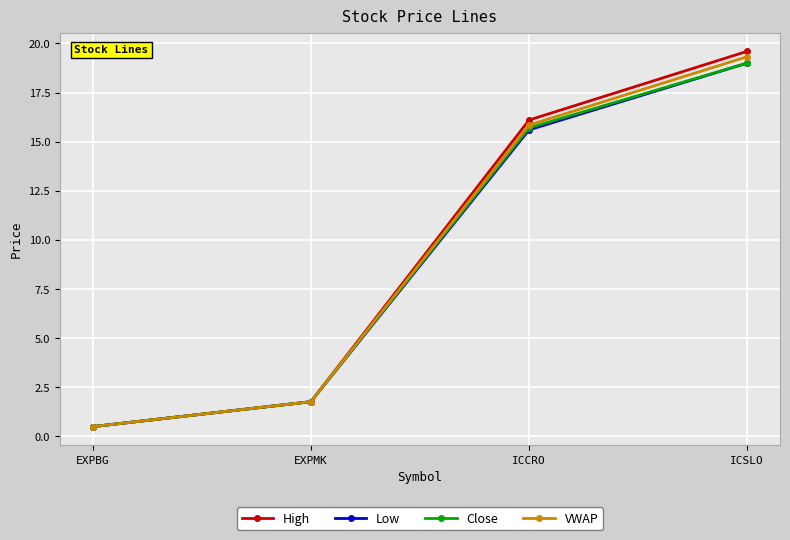

Is it true that High equals 19.6 at ICSLO?

True